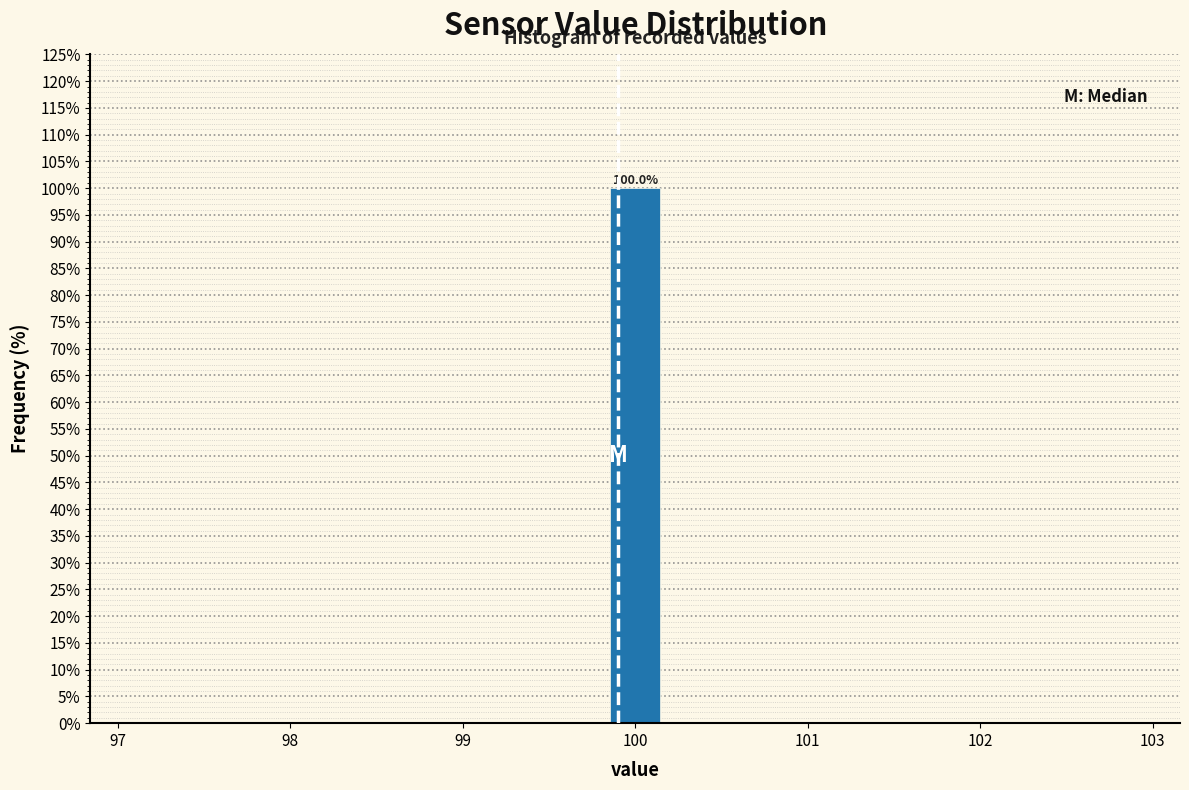

Read against the x-axis, roughly where is the centre of the tallest bar?

100.0